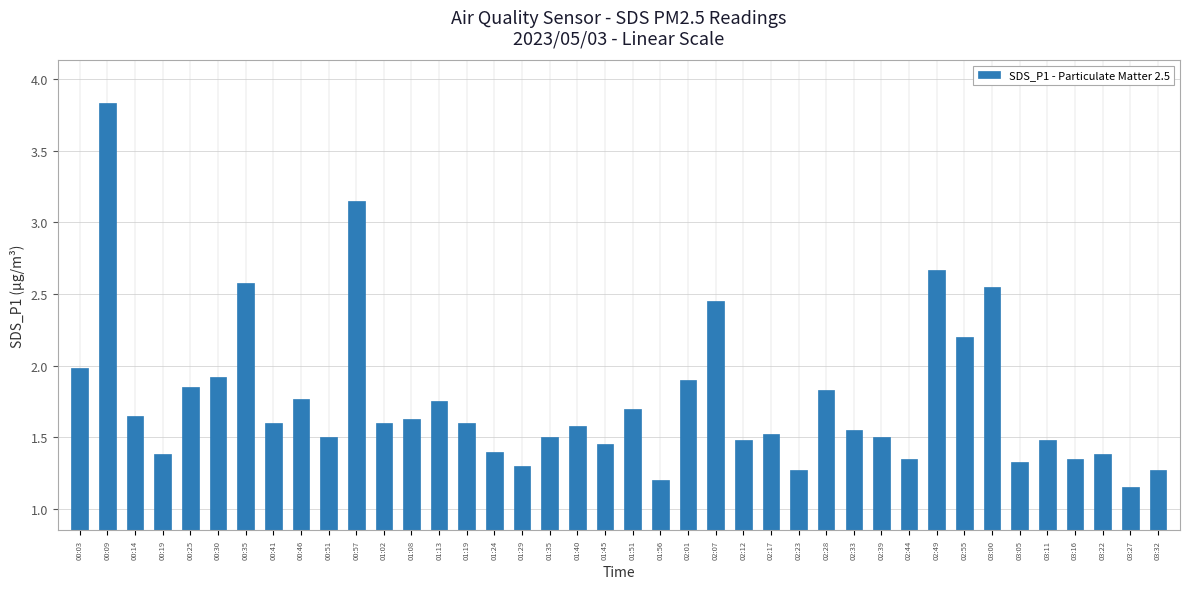

What is the greatest value displayed?

3.8